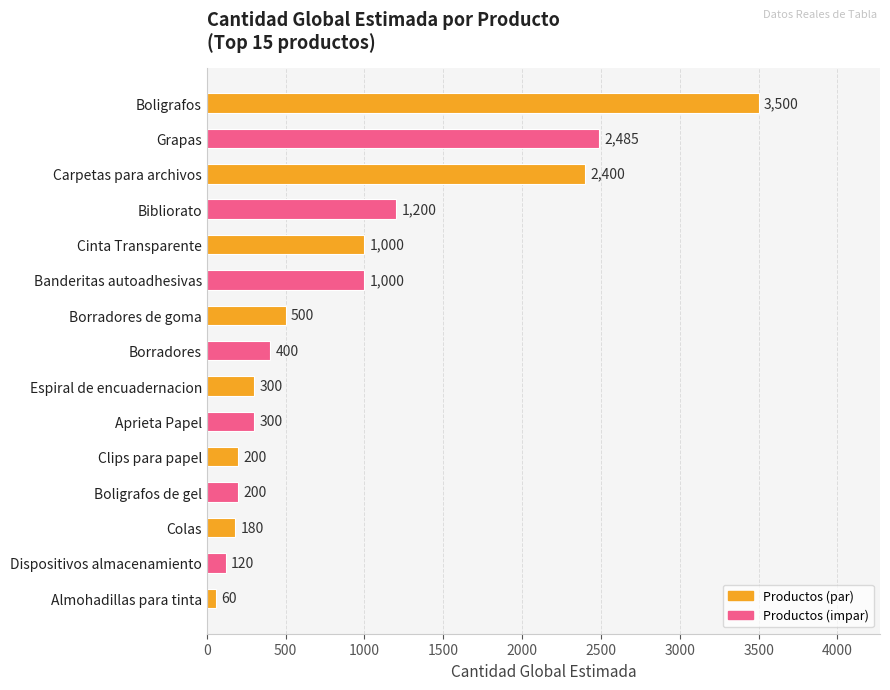

What is the approximate value at Dispositivos almacenamiento, to the nearest 10?

120